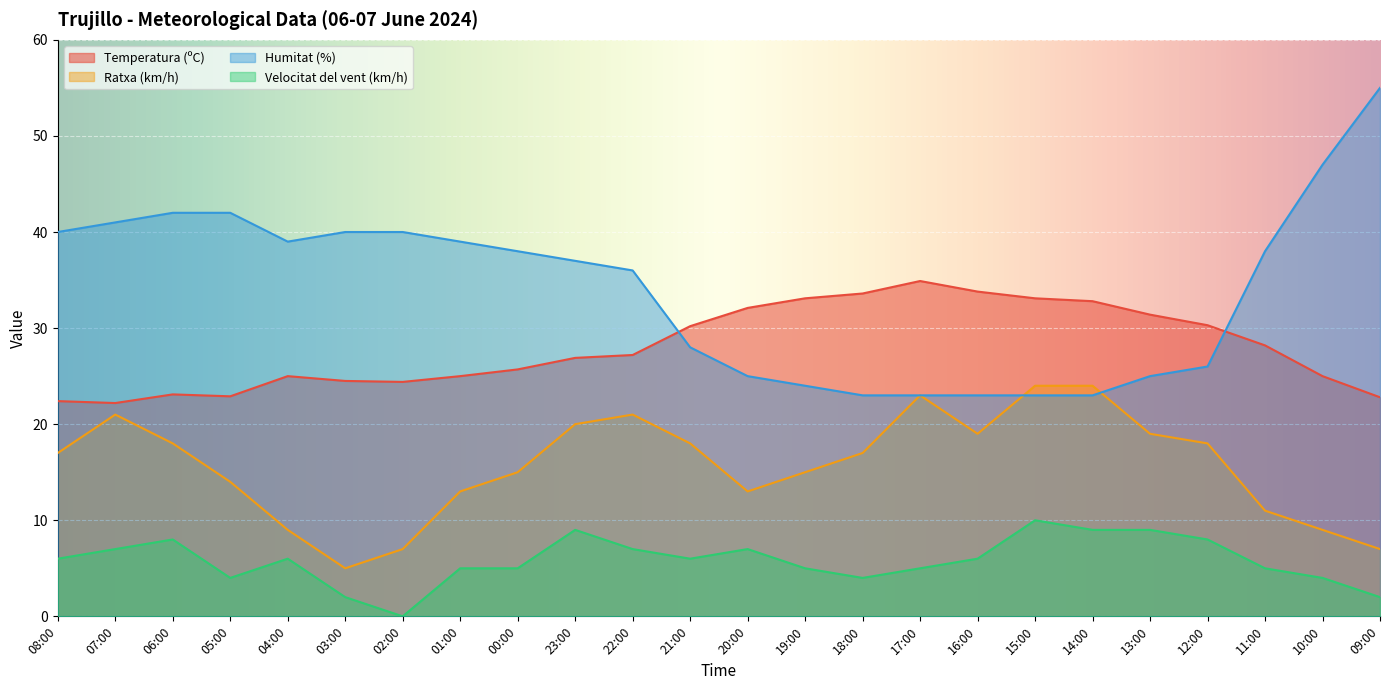

Is the value of Ratxa (km/h) at 09:00 greater than the value of Velocitat del vent (km/h) at 13:00?

No